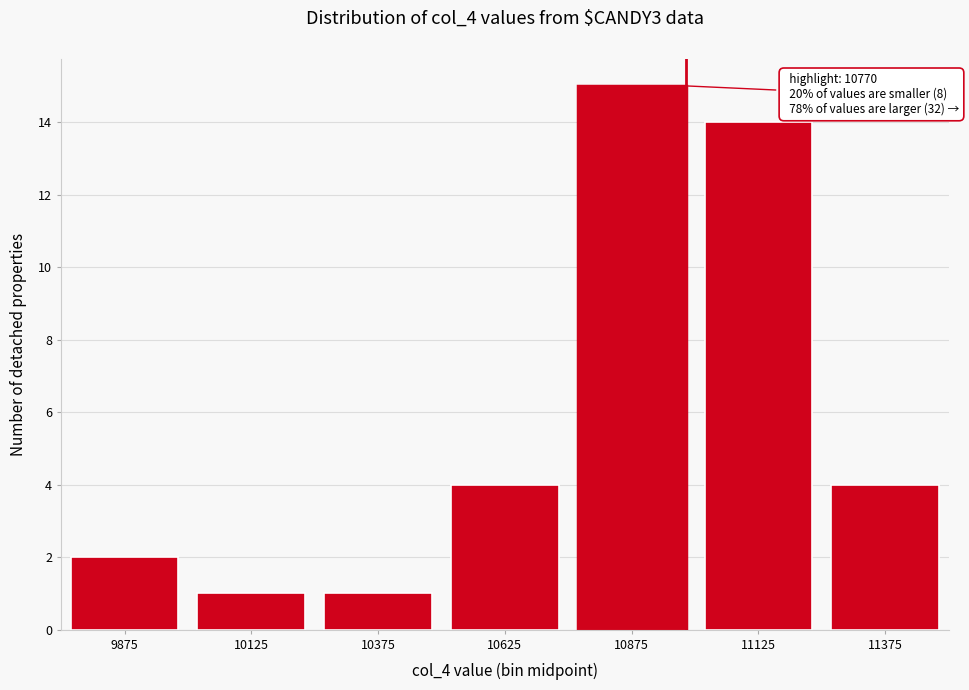

Reading right to left, extract all data points from this chart.

4	14	15	4	1	1	2